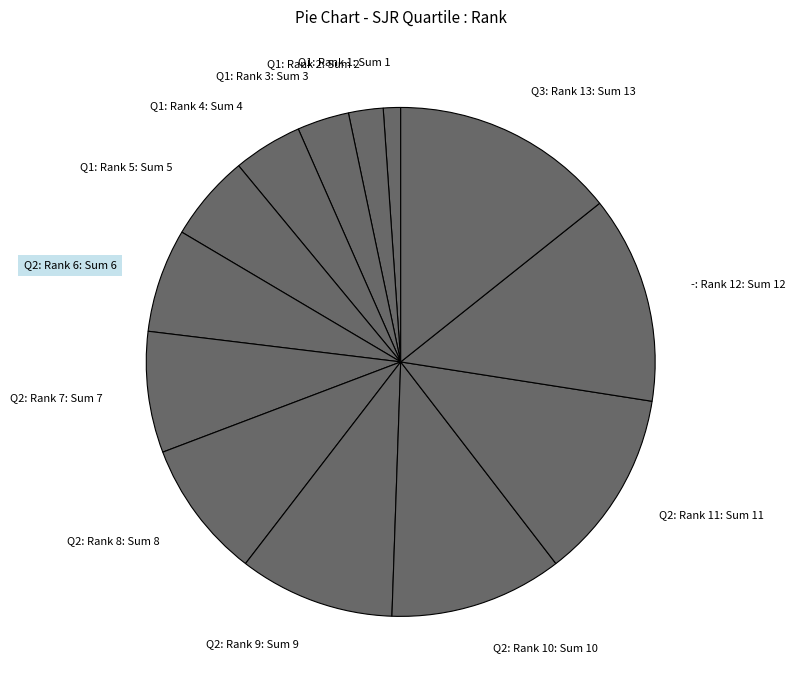

Which has a higher value, Q1: Rank 3 or Q2: Rank 10?

Q2: Rank 10